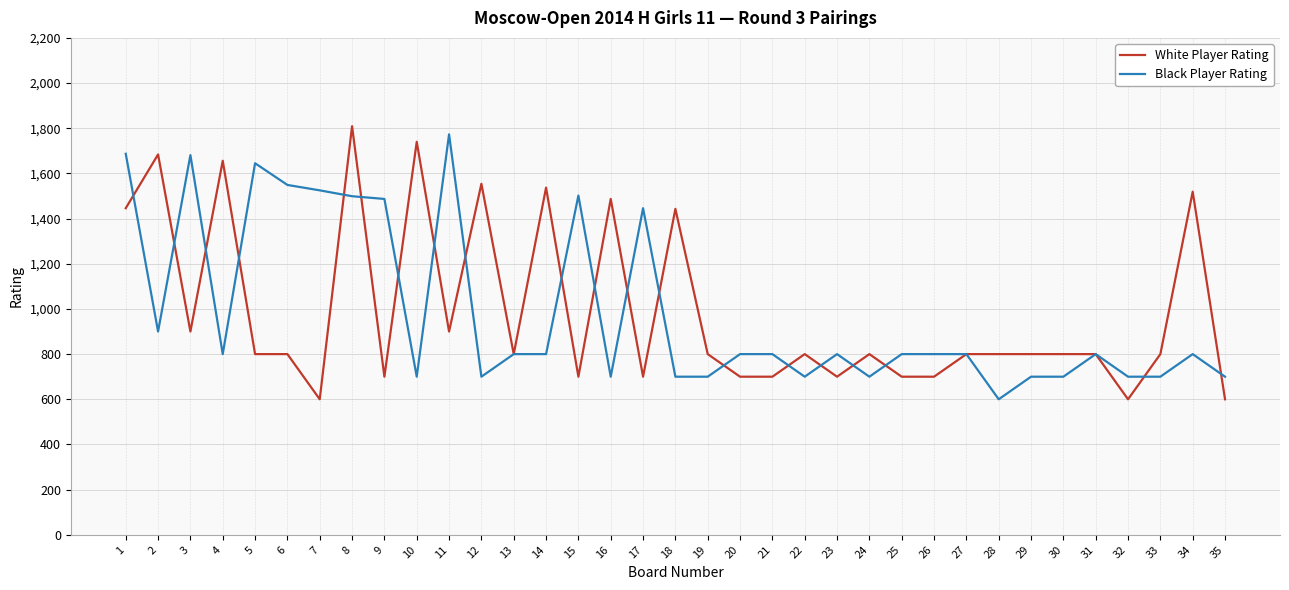

What is the difference between the maximum and minimum values in the Black Player Rating series?

1173